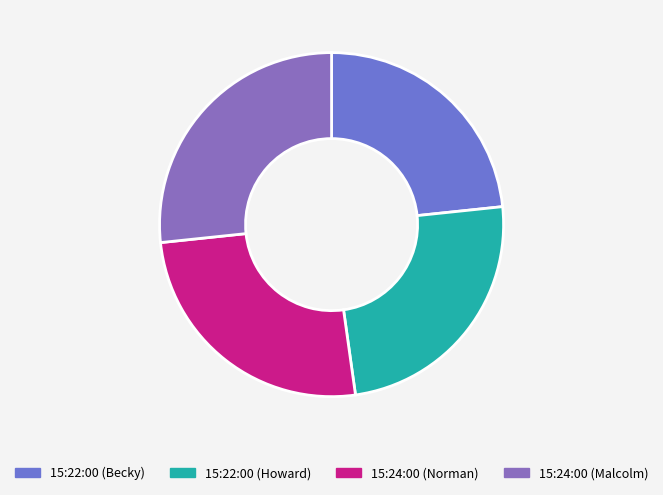

How many segments does this pie chart have?

4